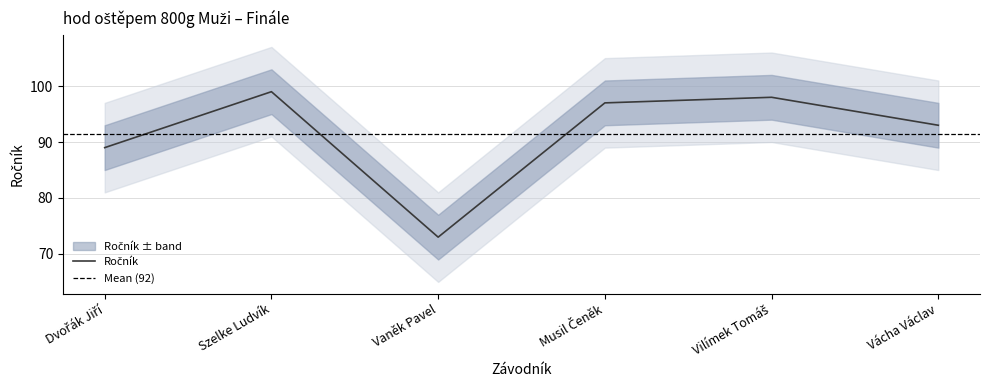

The value at Musil Čeněk is 97. True or false?

True